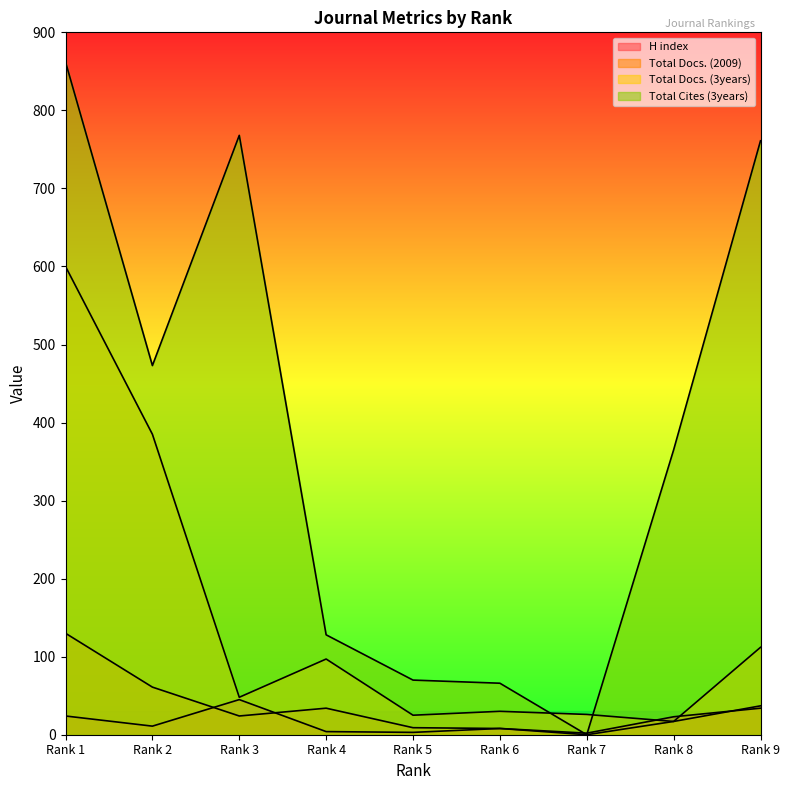

True or false: Total Cites (3years) has more than 0 interior local peaks.

True